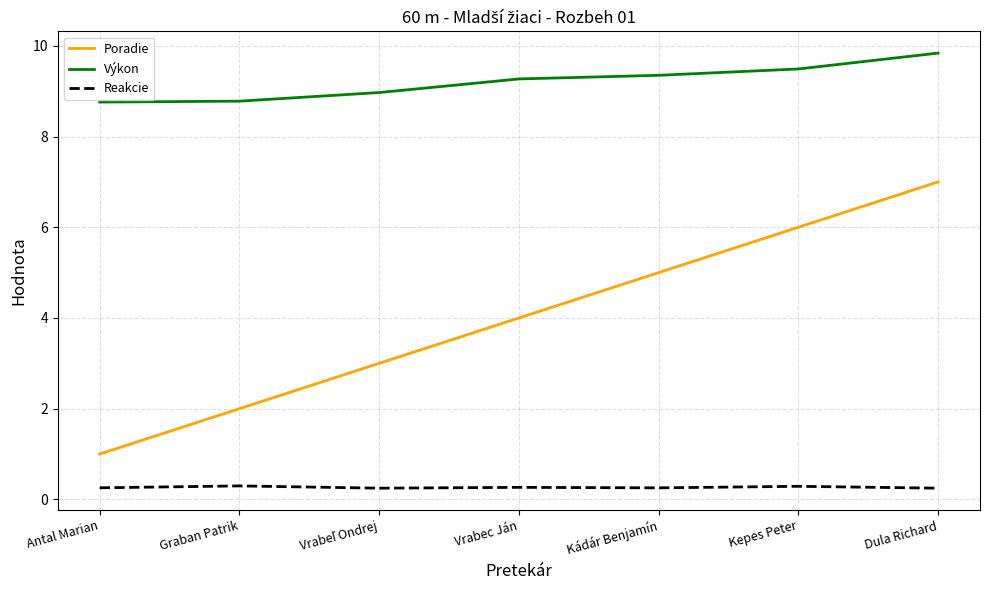

True or false: Poradie and Reakcie cross at least once.

False